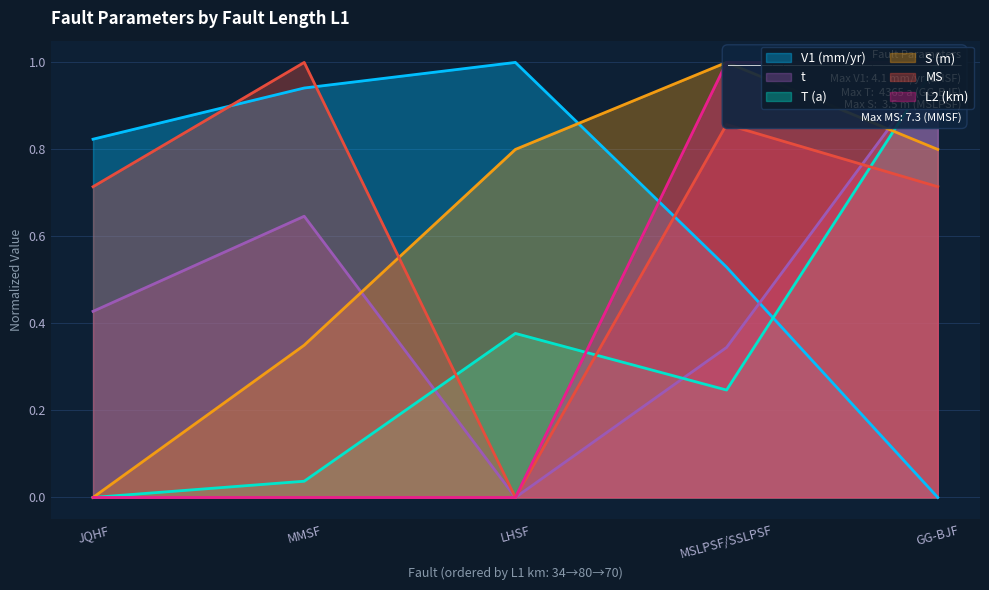

True or false: MS has a value of -0.7 at LHSF.

False